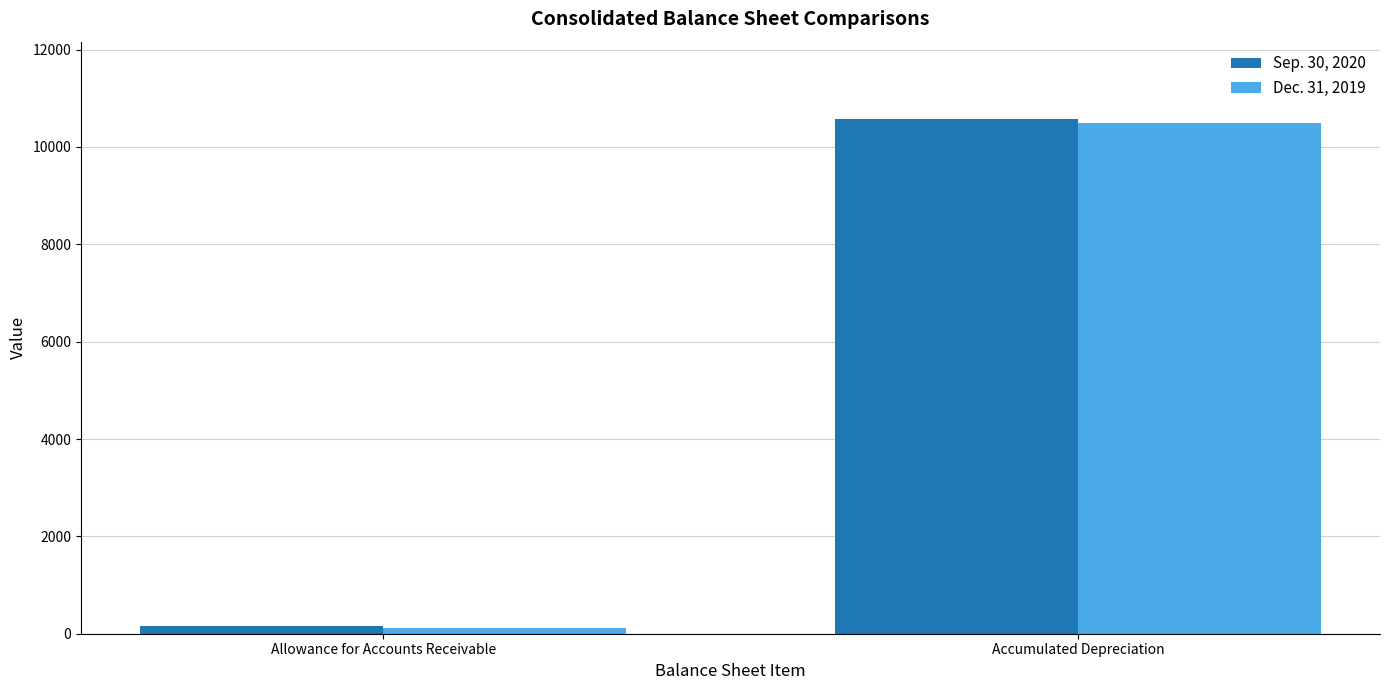

Rank the series by their average value, from highest to lowest.

Sep. 30, 2020, Dec. 31, 2019